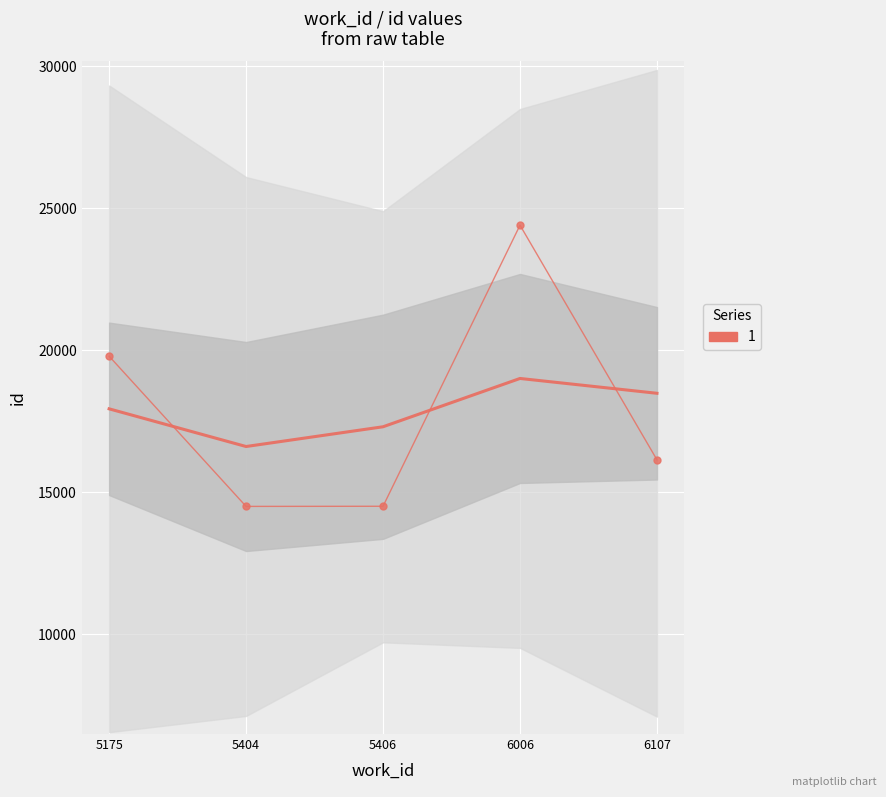

At which category is the sum across all series the highest?

6006